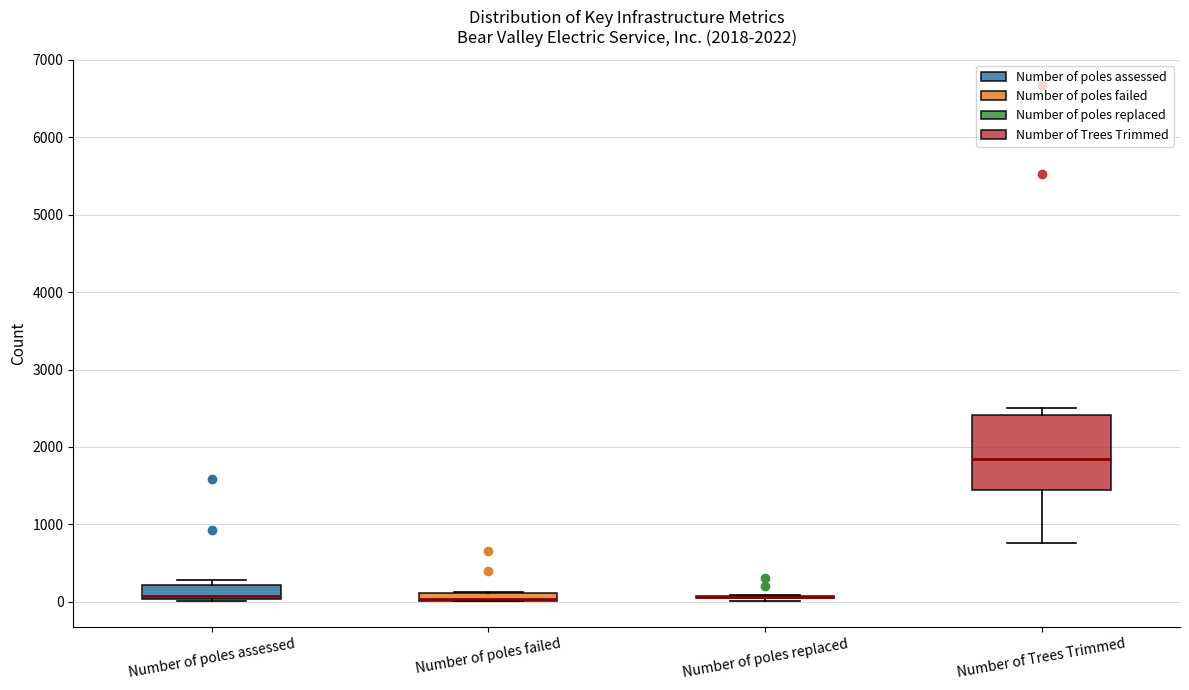

Which box is the tallest, from its lower edge to its upper edge?

Number of Trees Trimmed